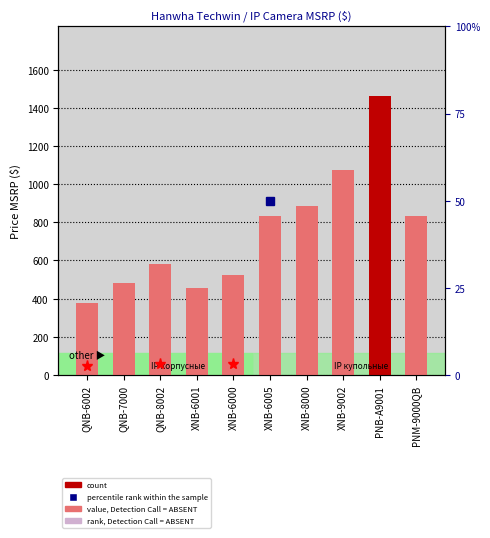

What is the smallest value displayed?

375.5